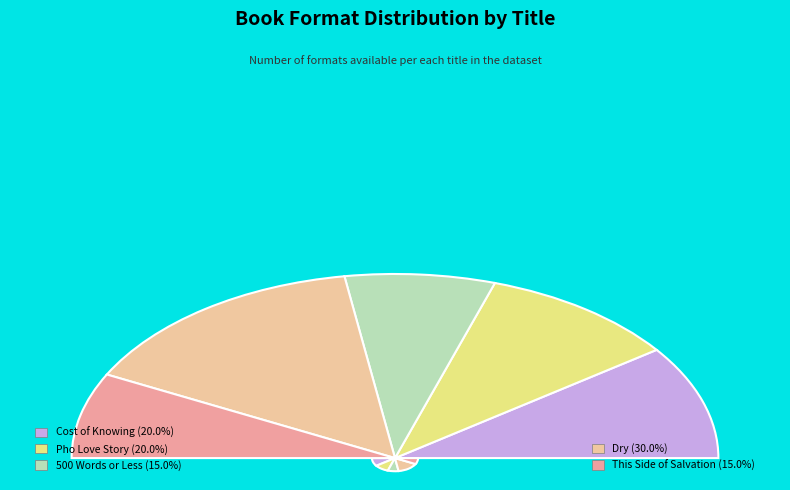

Does Dry account for over 50% of the chart?

No